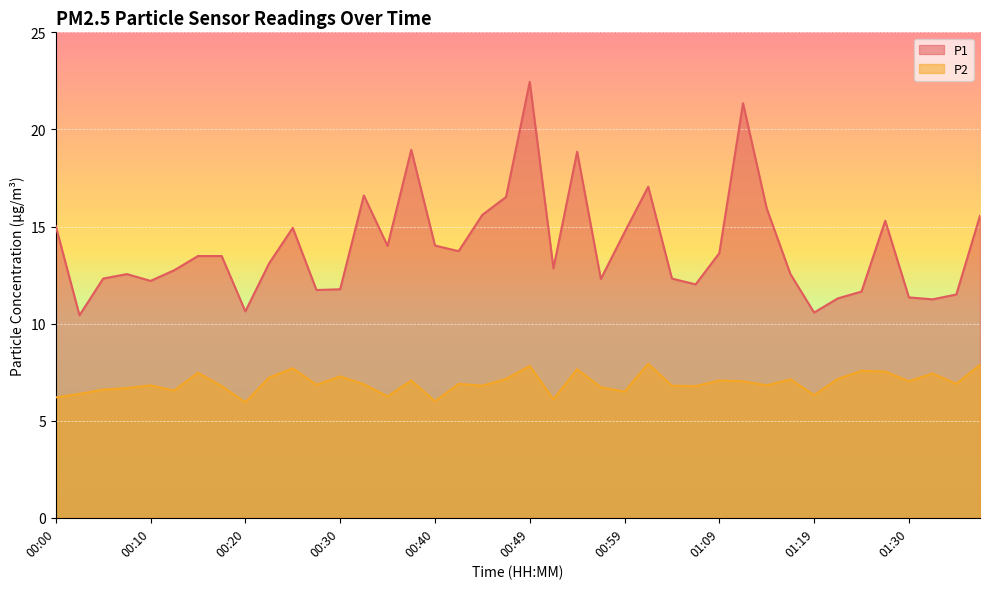

What is the smallest value displayed?

6.0